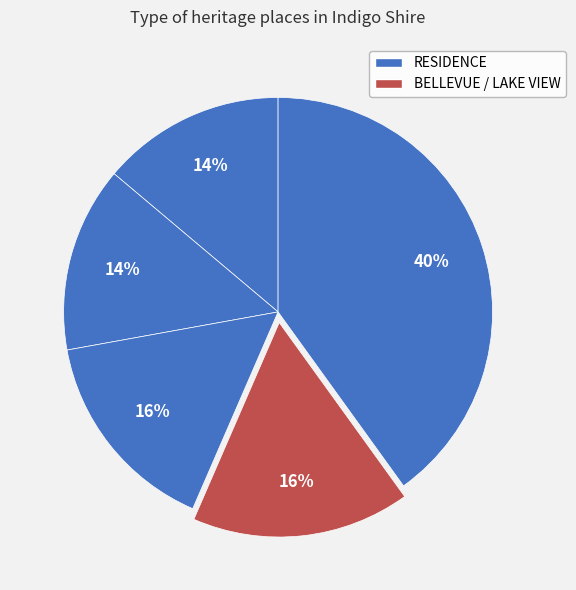

How many slices are in this pie chart?

5